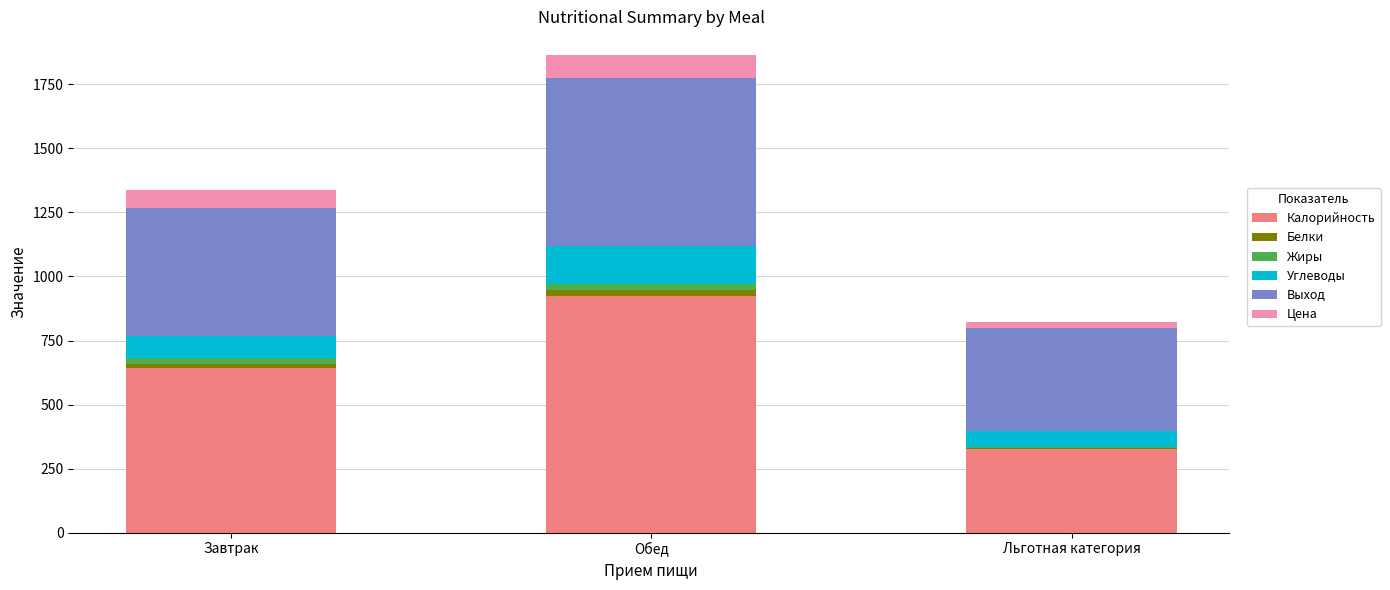

At which category is the sum across all series the highest?

Обед